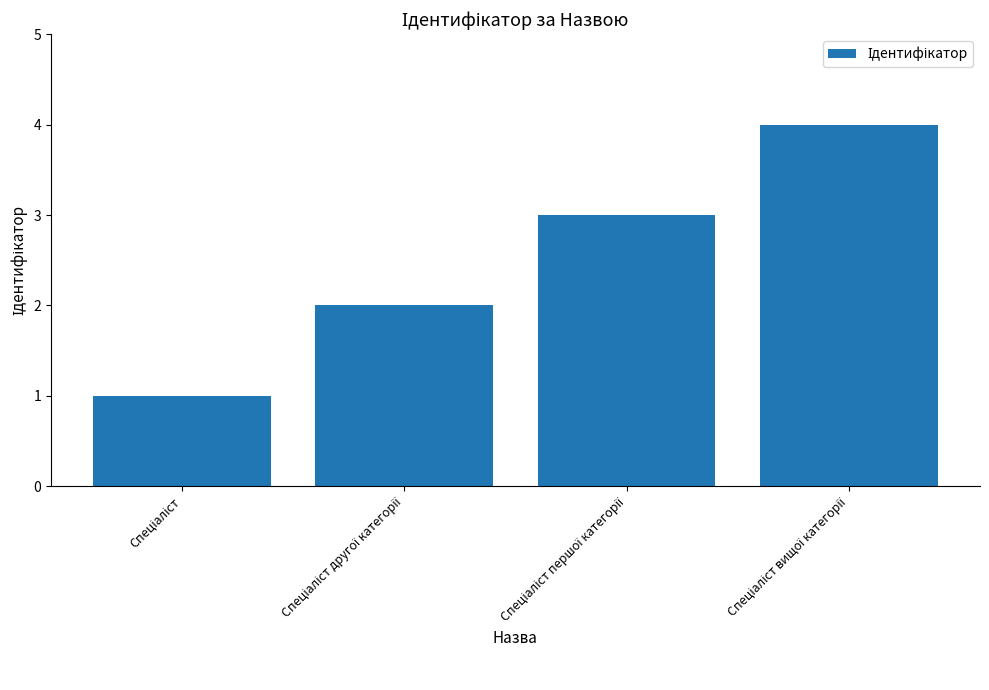

What is the greatest value displayed?

4